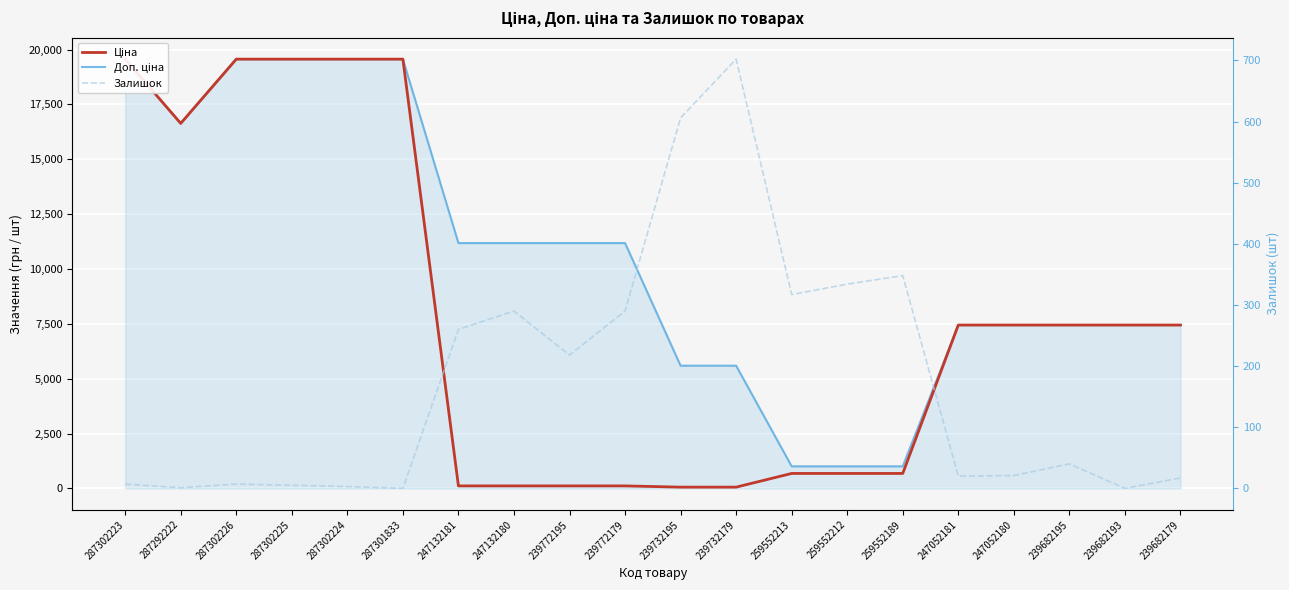

What are all the series names shown in the legend?

Ціна, Доп. ціна, Залишок